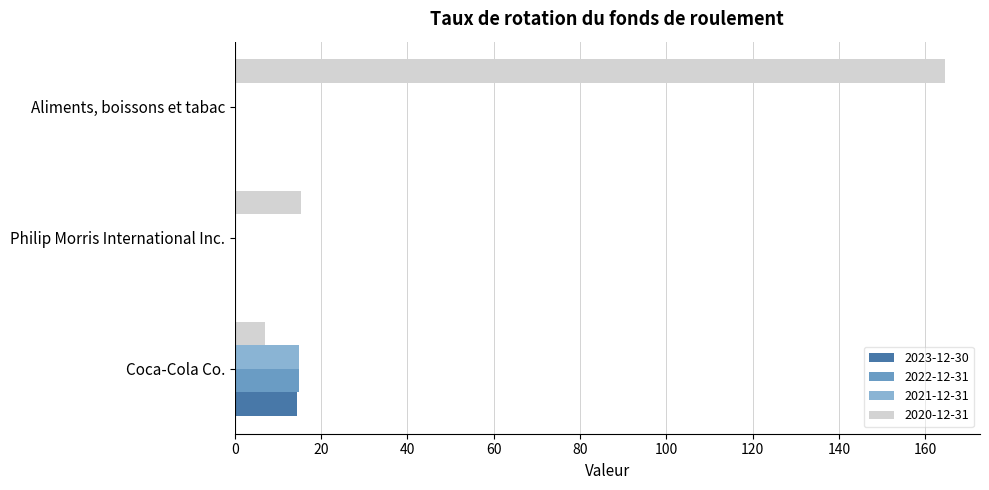

Is it true that 2021-12-31 equals 7.5 at Philip Morris International Inc.?

False